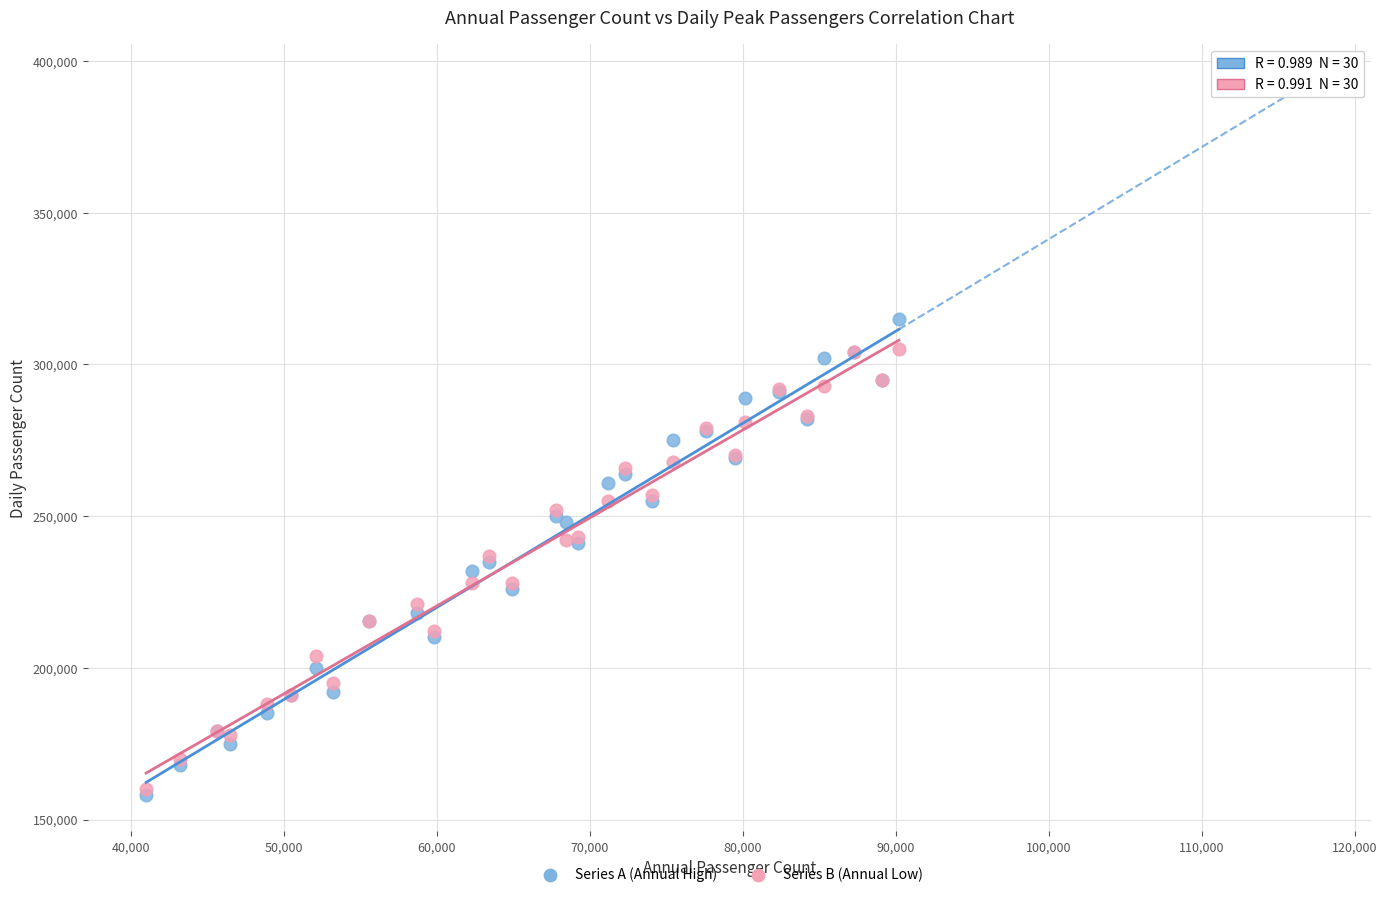

Which series reaches the maximum Y coordinate?

Series A (Annual High)